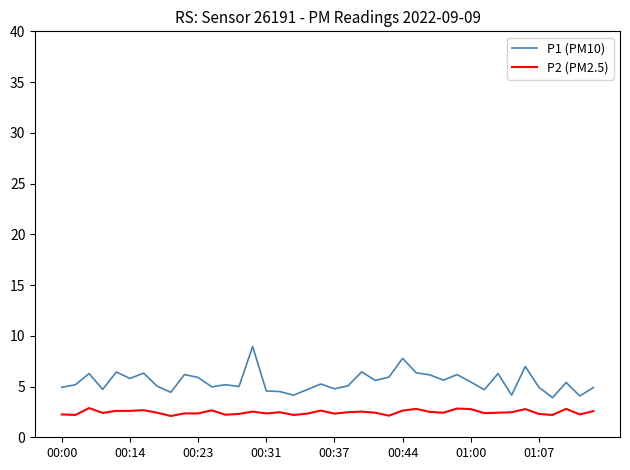

Which series has the largest total across all categories?

P1 (PM10)